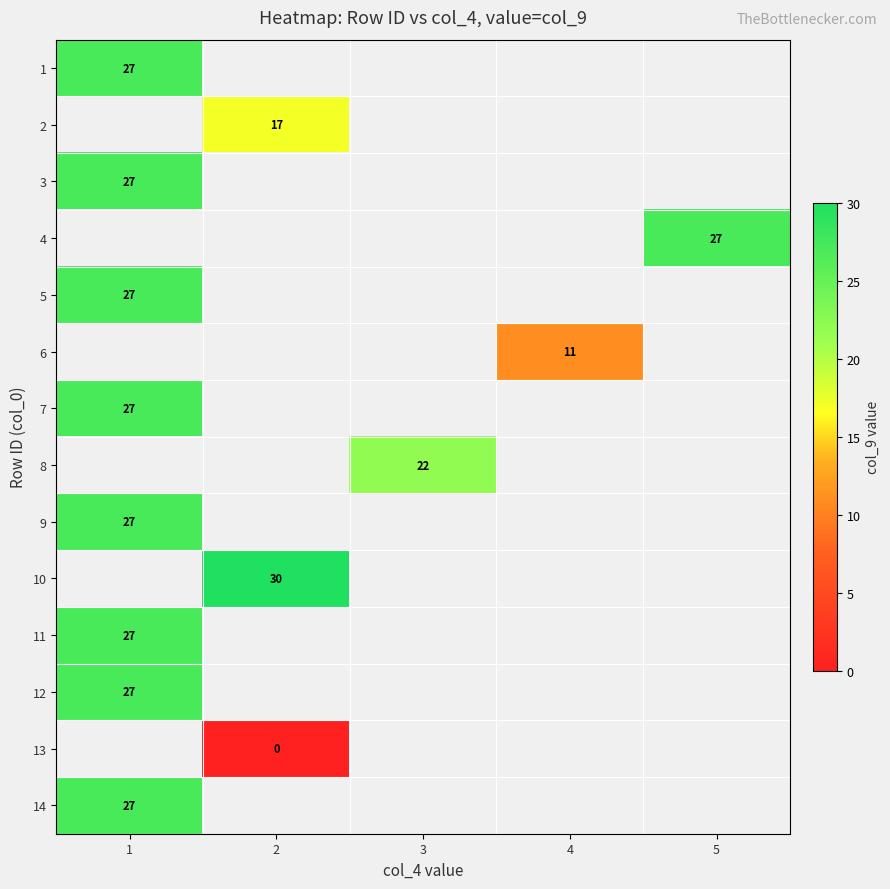

True or false: 12 has a value of 9 at 1.

False